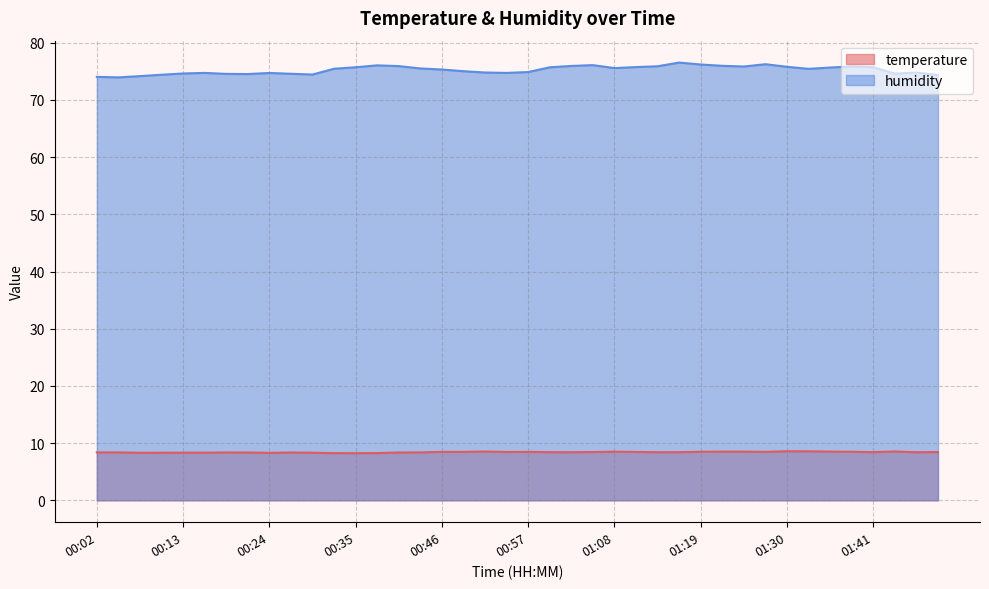

What is the greatest value displayed?

76.5